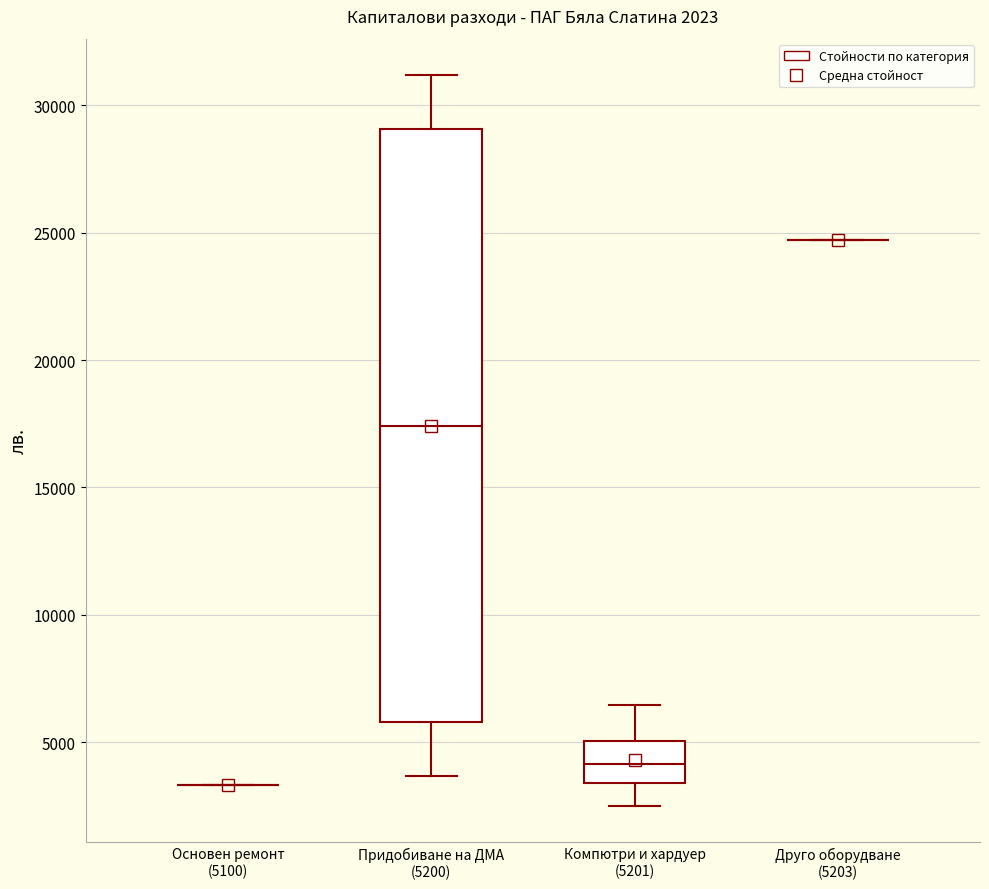

Comparing the boxes themselves (not the whiskers), which one is the tallest?

Придобиване на ДМА (5200)